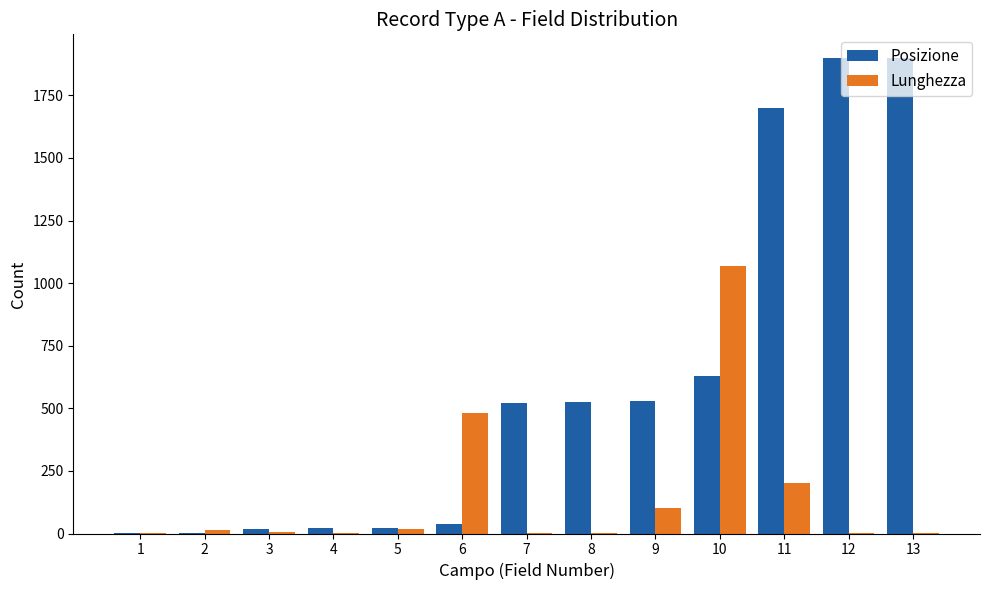

Which series has the largest total across all categories?

Posizione